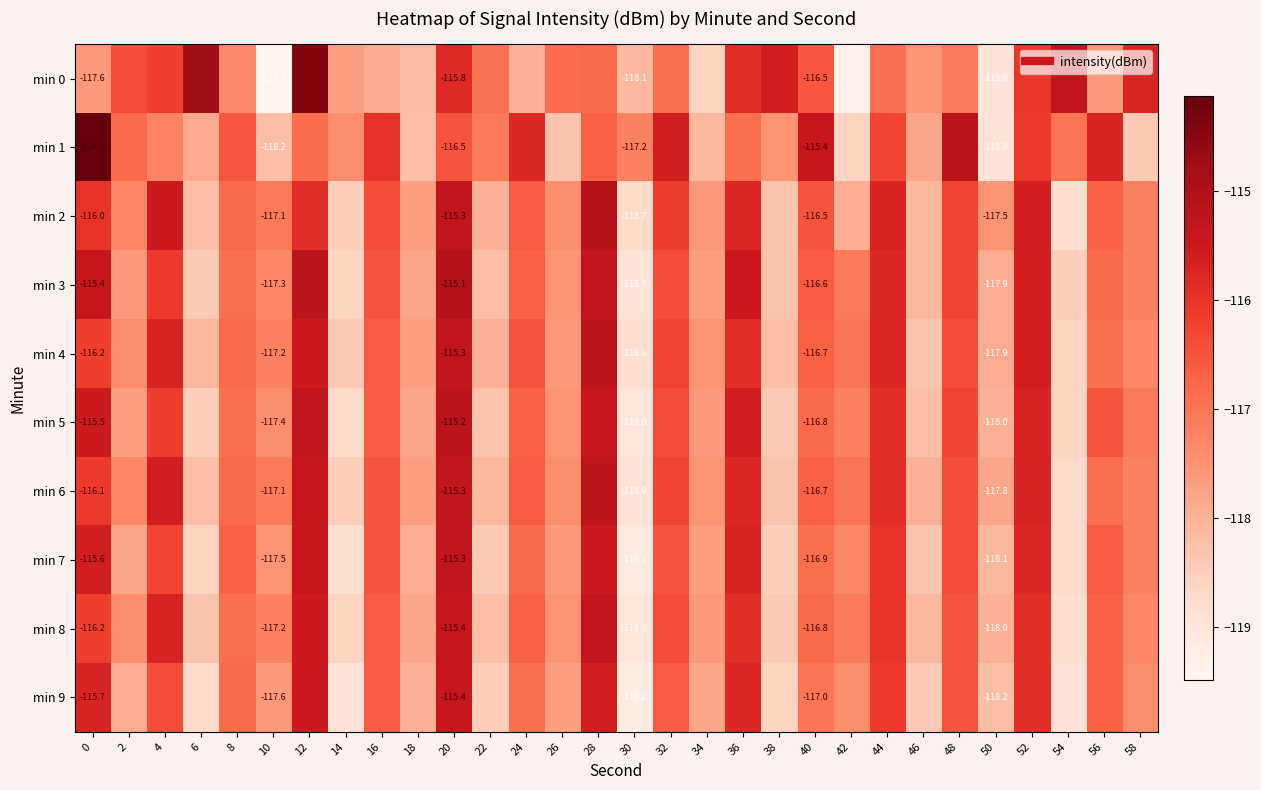

At which label is min 4 closest to -117?

42